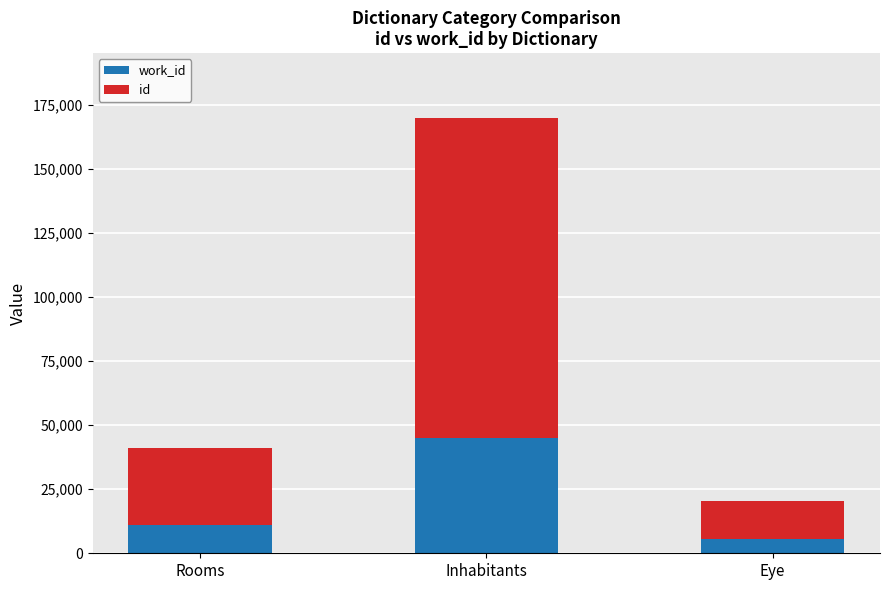

What is the total value across all series at Eye?

20517